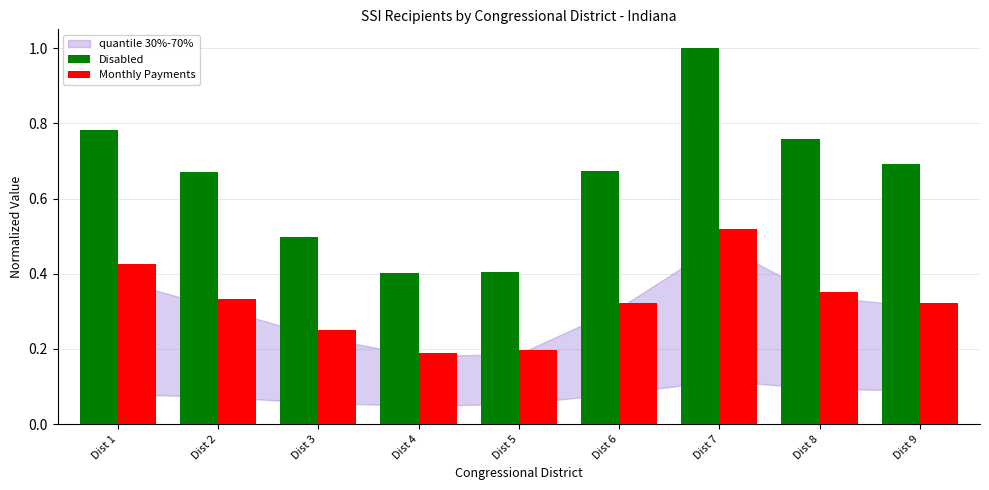

Which series has the largest total across all categories?

Disabled